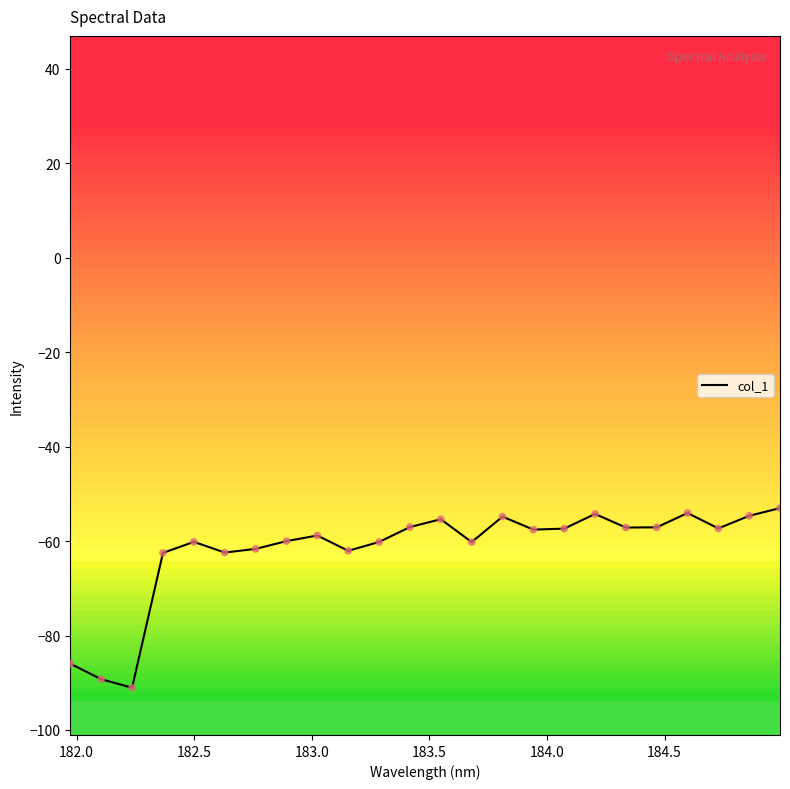

What is the greatest value displayed?

-53.0